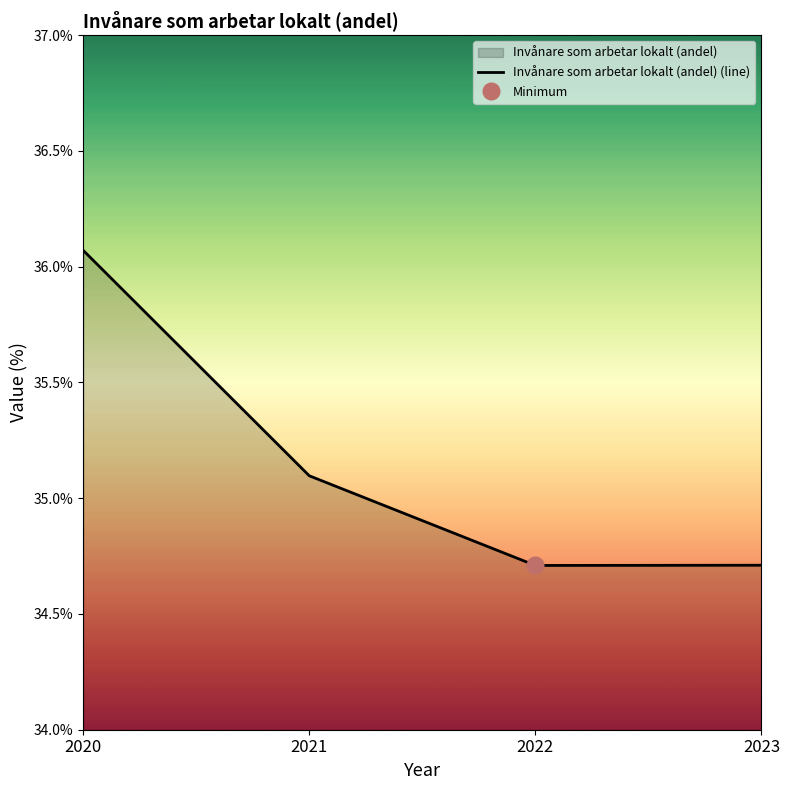

Reading right to left, extract all data points from this chart.

2023=34.7	2022=34.7	2021=35.1	2020=36.1